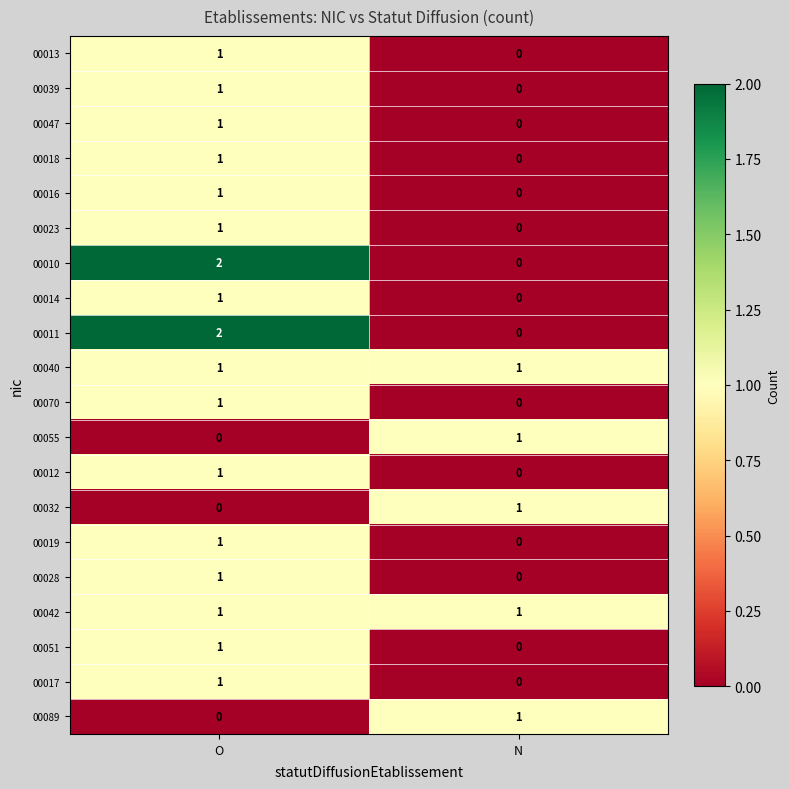

Which category has the highest value in the 00010 series?

O